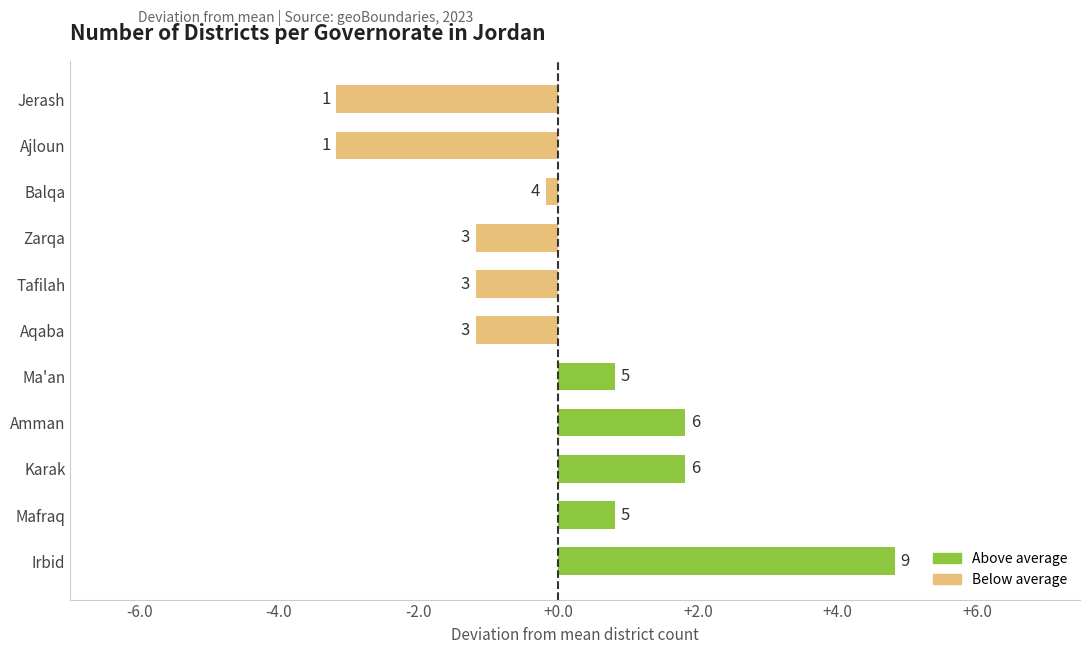

Does the chart contain any negative values?

Yes